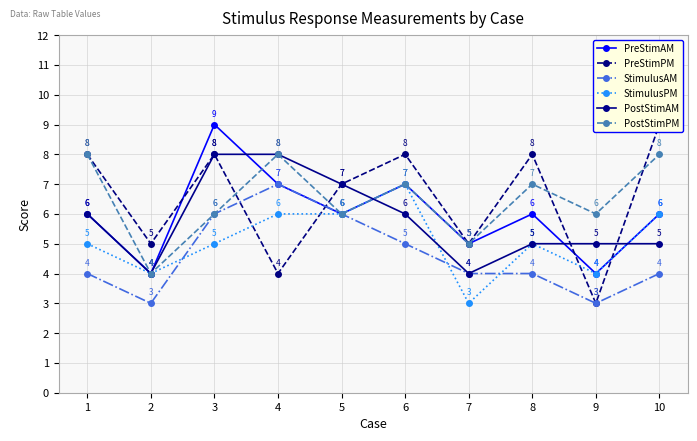

Read the PostStimPM value at 2.

4